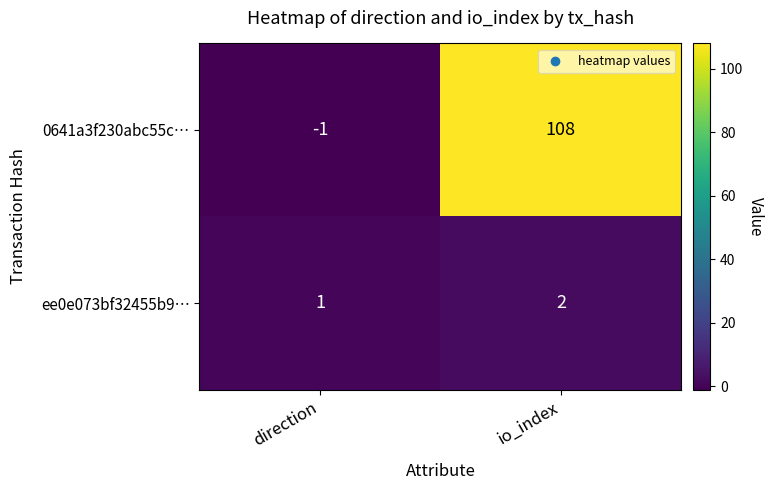

Which series has the widest spread of values?

0641a3f230abc55c…